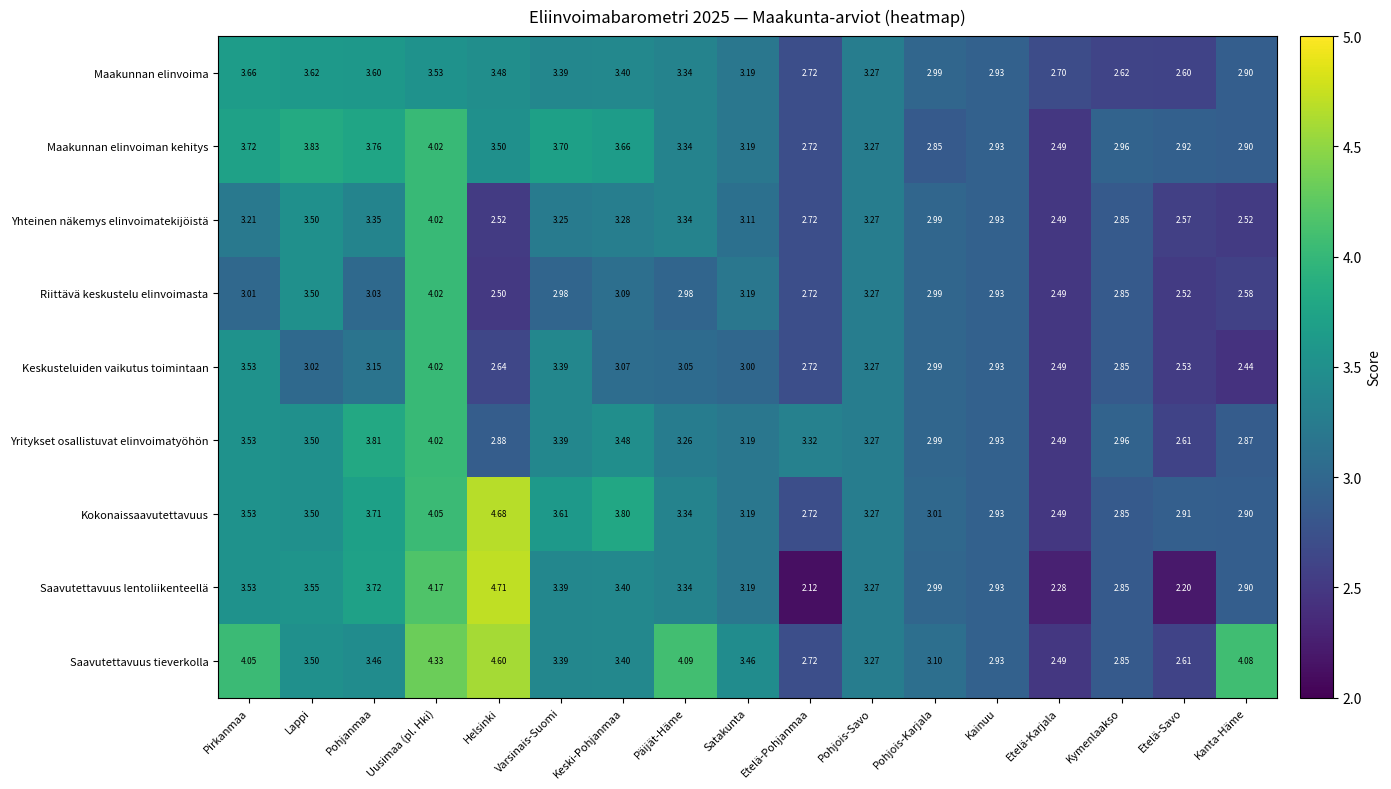

How many data points does each series have?

17